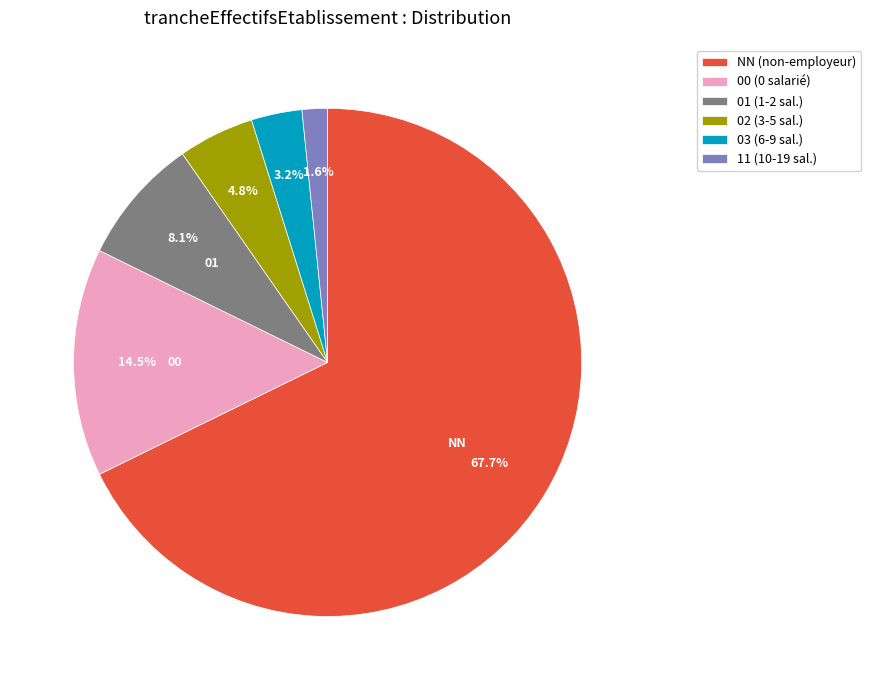

To the nearest percent, what percentage of the pie is NN?

68%